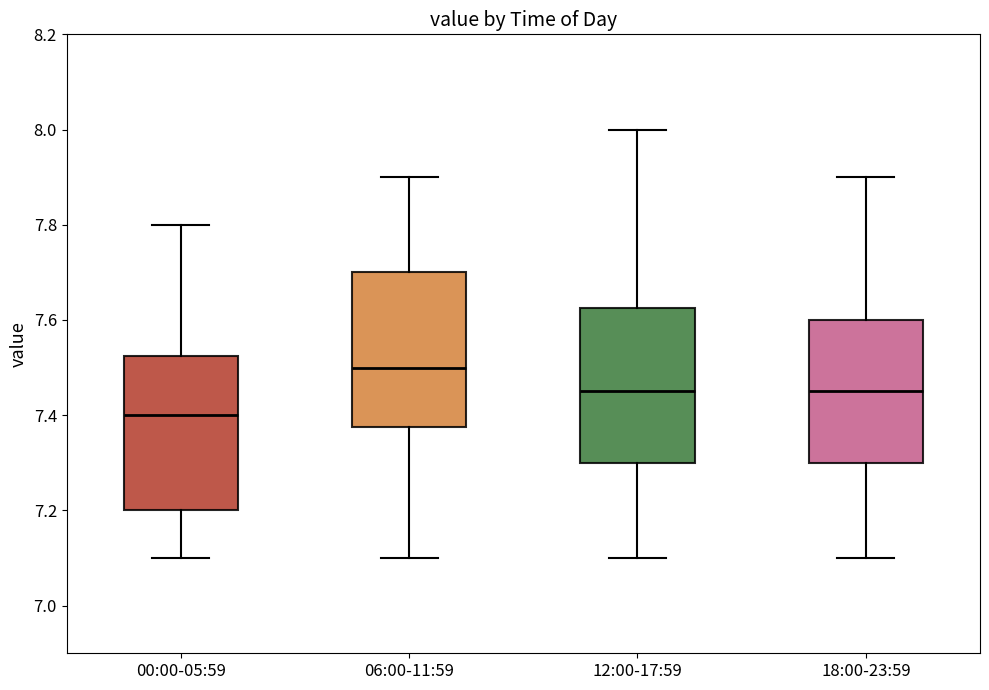

Reading left to right, read every box against the y-axis: the position of its median line, the range the box covers, and the ends of its whiskers. The values are not printed on the chart, so give them approximately, as read against the axis.

00:00-05:59: median 7.40, box 7.20 to 7.52, whiskers 7.10 to 7.80
06:00-11:59: median 7.50, box 7.38 to 7.70, whiskers 7.10 to 7.90
12:00-17:59: median 7.46, box 7.30 to 7.62, whiskers 7.10 to 8.00
18:00-23:59: median 7.46, box 7.30 to 7.60, whiskers 7.10 to 7.90